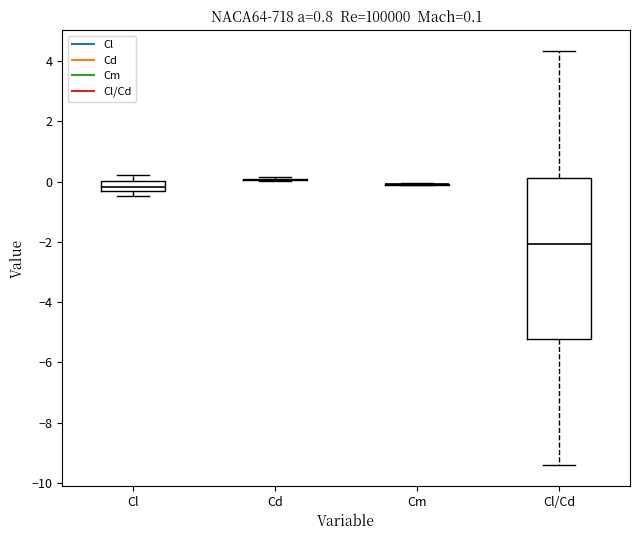

Comparing the boxes themselves (not the whiskers), which one is the tallest?

Cl/Cd